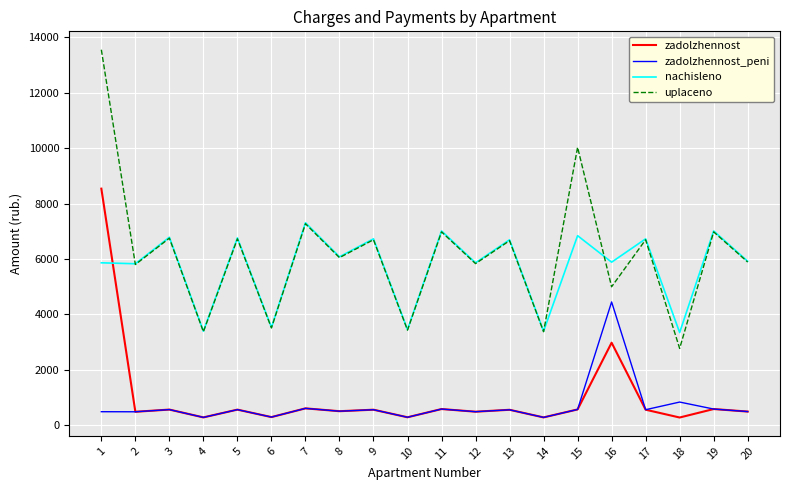

What is the maximum value shown in the chart?

13558.5